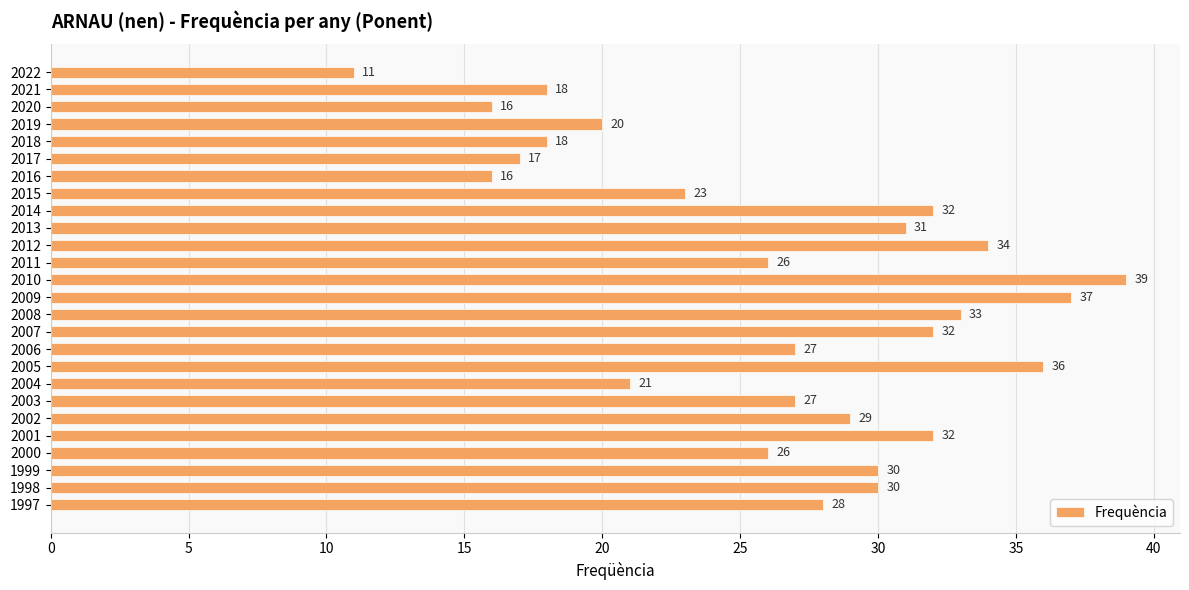

Which label corresponds to the largest value in the chart?

2010